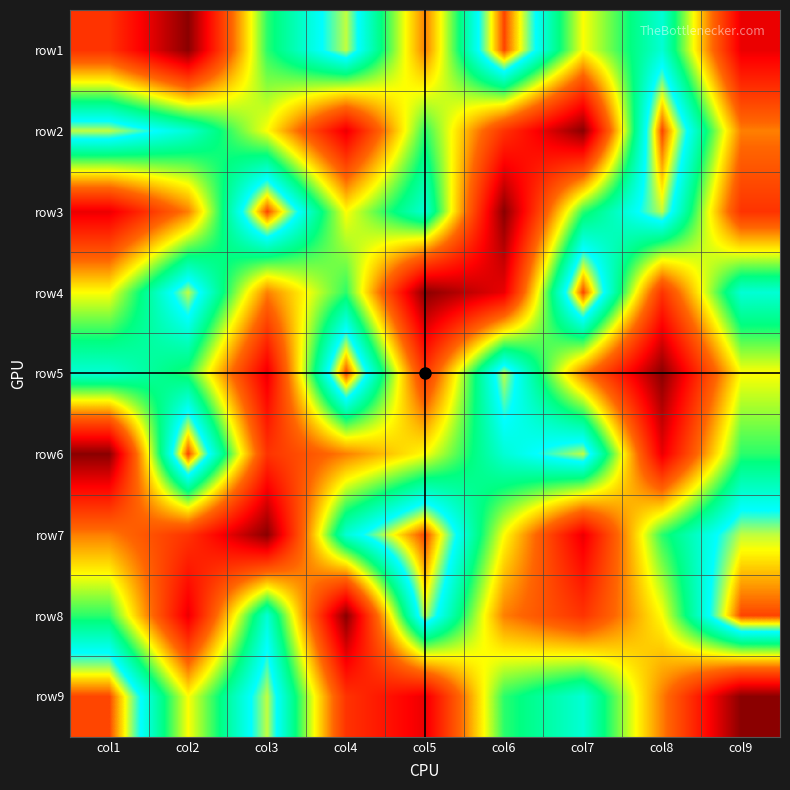

Which series changed the most between col4 and col8?

row5